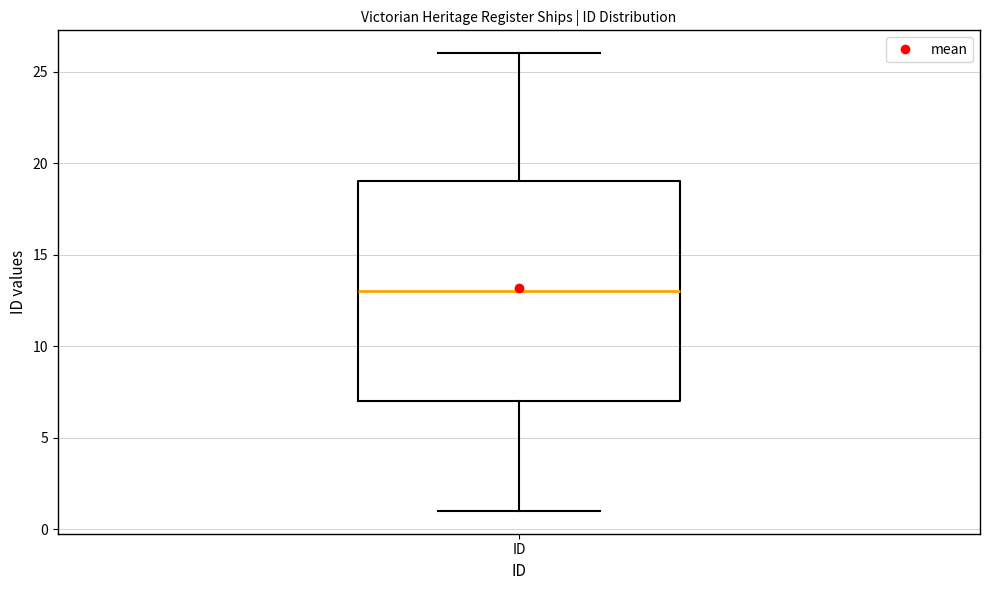

Read this box plot against the y-axis: the position of the median line, the range covered by the box, and the ends of both whiskers. The values are not printed on the chart, so give them approximately, as read against the axis.

median 13, box 7 to 19, whiskers 1 to 26